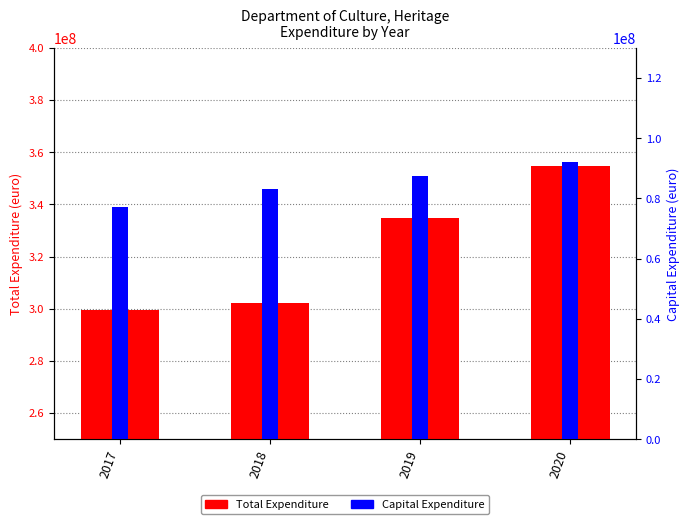

At which category is the sum across all series the highest?

2020